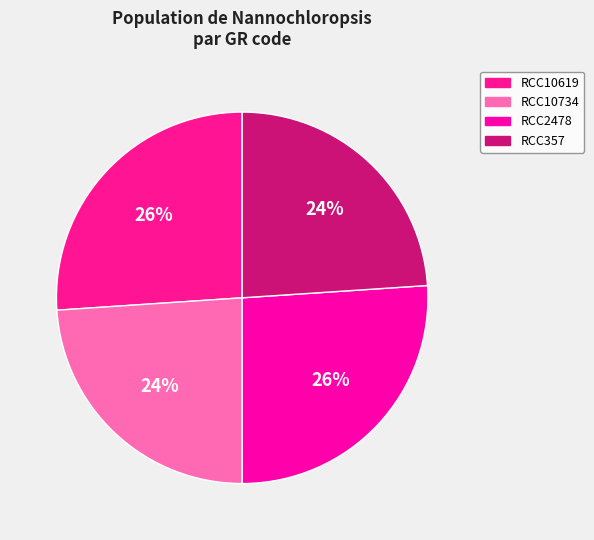

What percentage is the RCC2478 slice, to the nearest percent?

26%